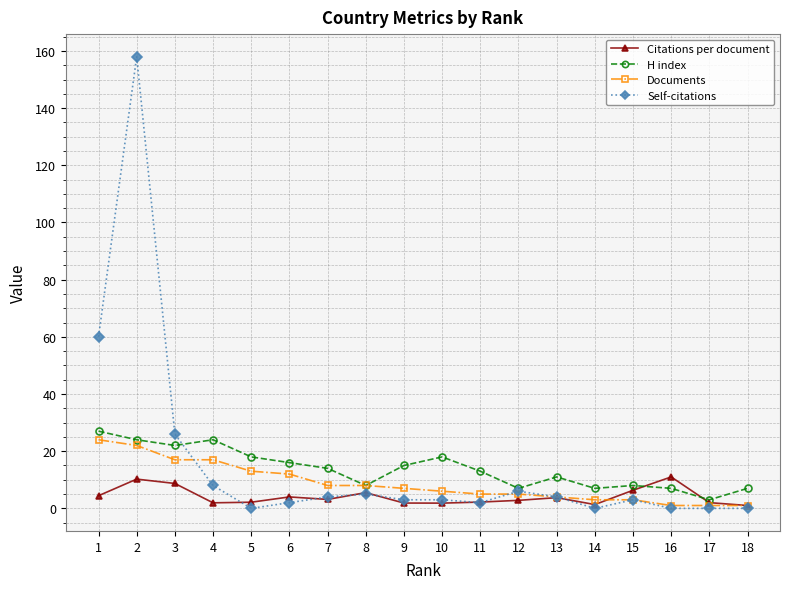

Is it true that Self-citations equals 5.0 at 8?

True